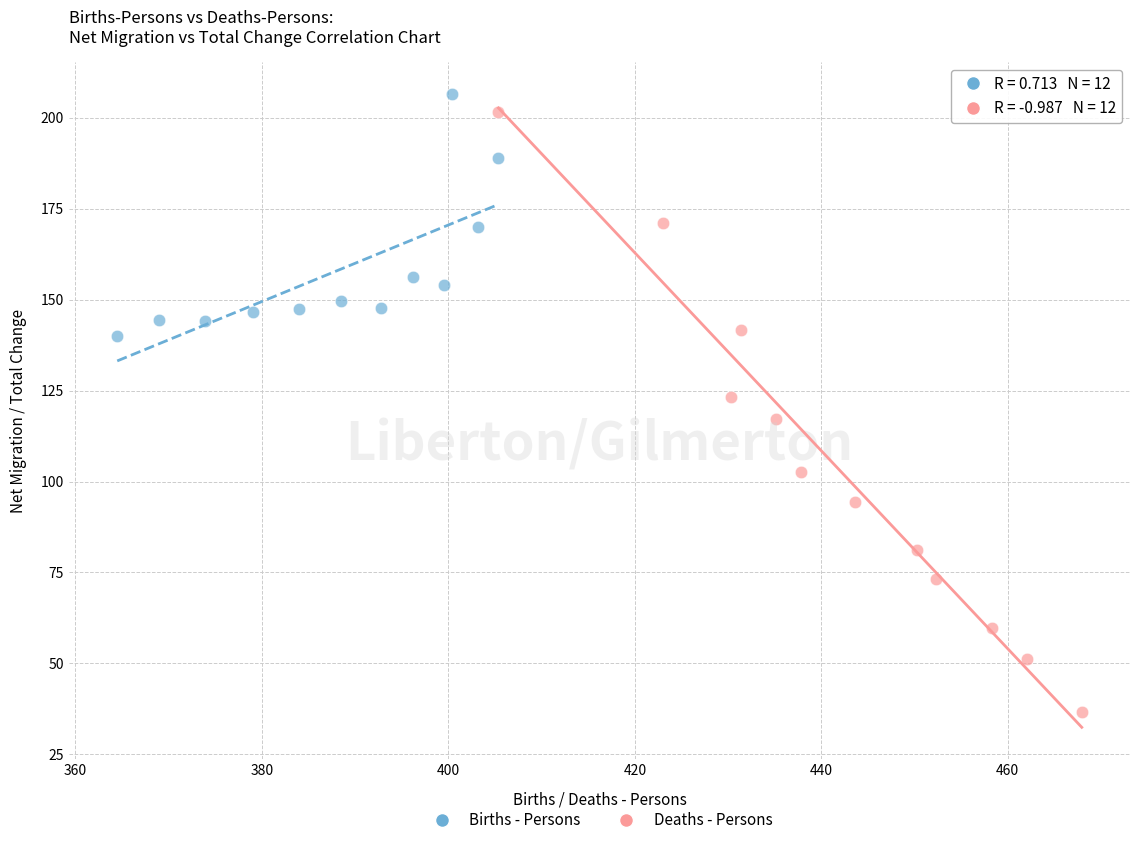

Which series has the largest Y range (max minus min)?

Deaths - Persons